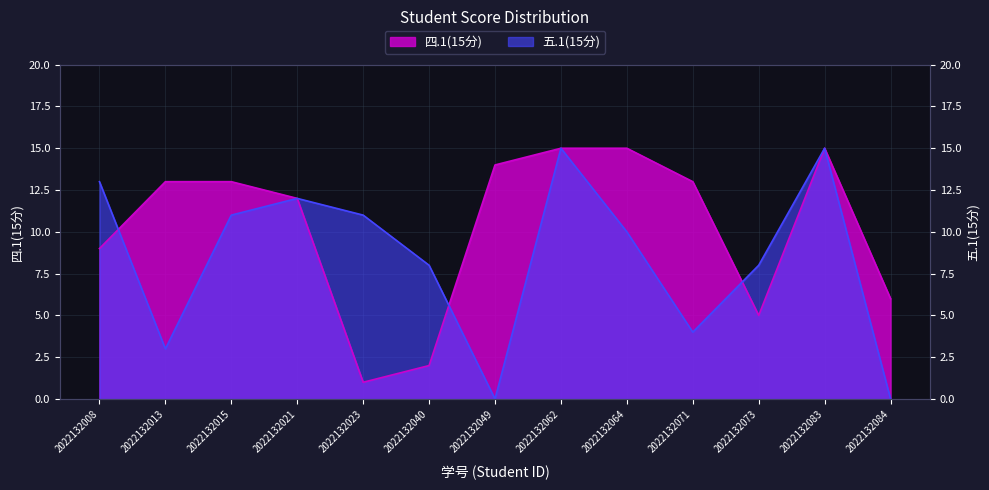

Which series has the widest spread of values?

五.1(15分)